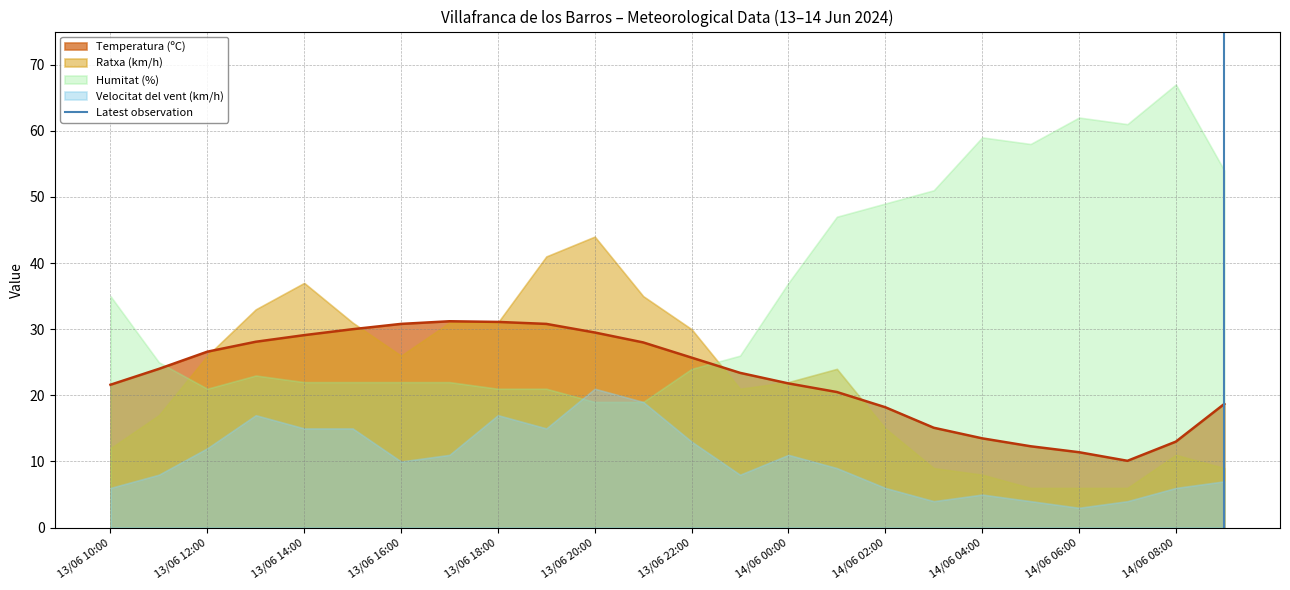

What is the maximum value for Temperatura (ºC)?

31.2